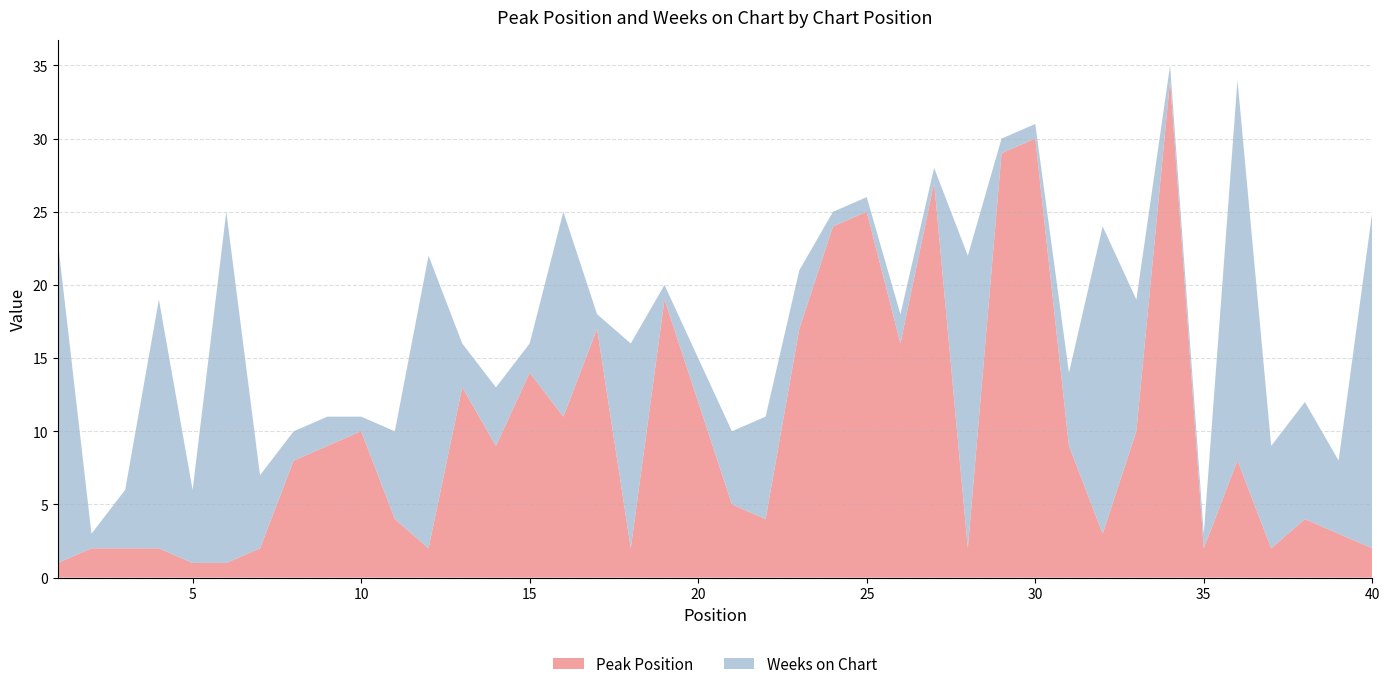

Reading left to right, what are all the values shown in this chart?

Peak Position: 1=1	2=2	3=2	4=2	5=1	6=1	7=2	8=8	9=9	10=10	11=4	12=2	13=13	14=9	15=14	16=11	17=17	18=2	19=19	20=12	21=5	22=4	23=17	24=24	25=25	26=16	27=27	28=2	29=29	30=30	31=9	32=3	33=10	34=34	35=2	36=8	37=2	38=4	39=3	40=2
Weeks on Chart: 1=22	2=1	3=4	4=17	5=5	6=24	7=5	8=2	9=2	10=1	11=6	12=20	13=3	14=4	15=2	16=14	17=1	18=14	19=1	20=3	21=5	22=7	23=4	24=1	25=1	26=2	27=1	28=20	29=1	30=1	31=5	32=21	33=9	34=1	35=1	36=26	37=7	38=8	39=5	40=23